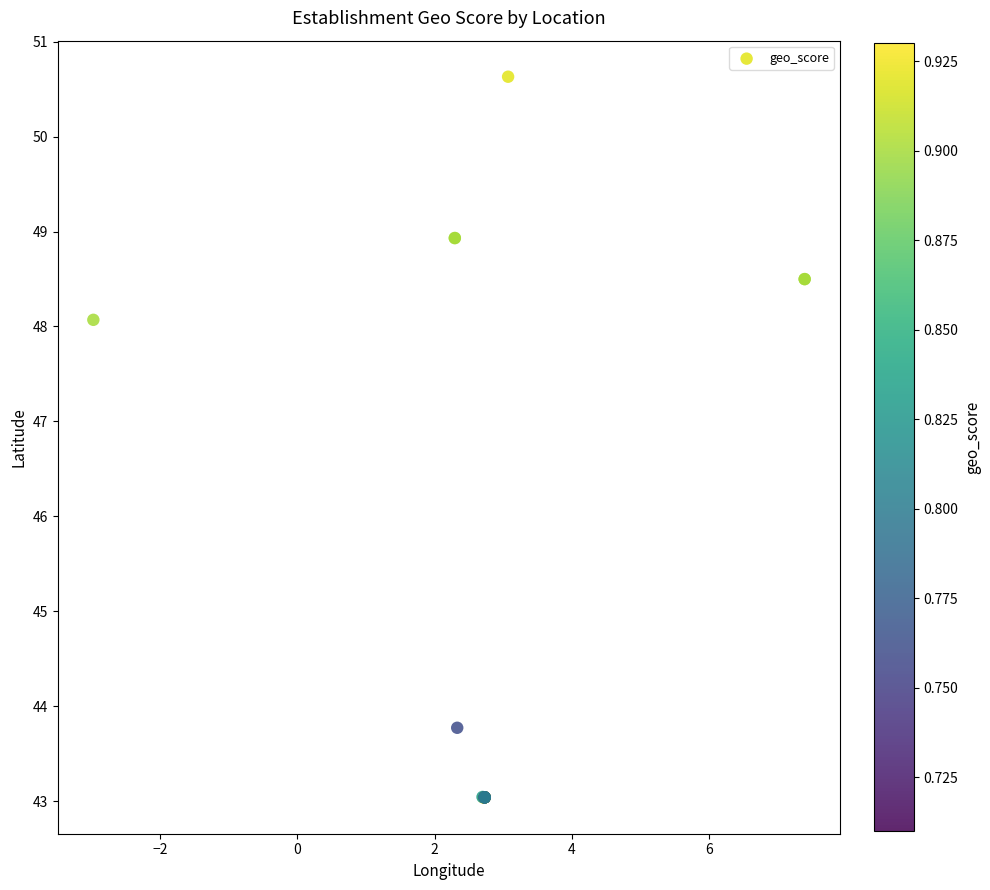

What Y value in the scatter plot is closest to 46?

48.1